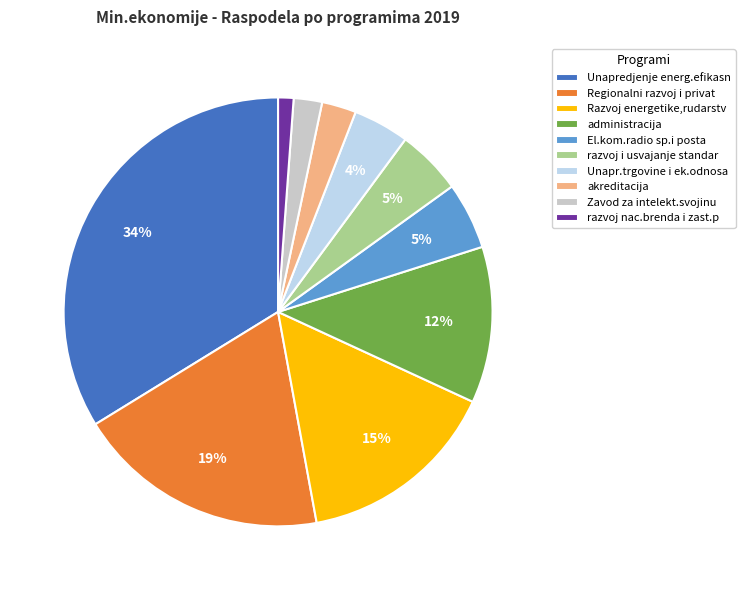

What percentage is the El.kom.radio sp.i posta slice, to the nearest percent?

5%